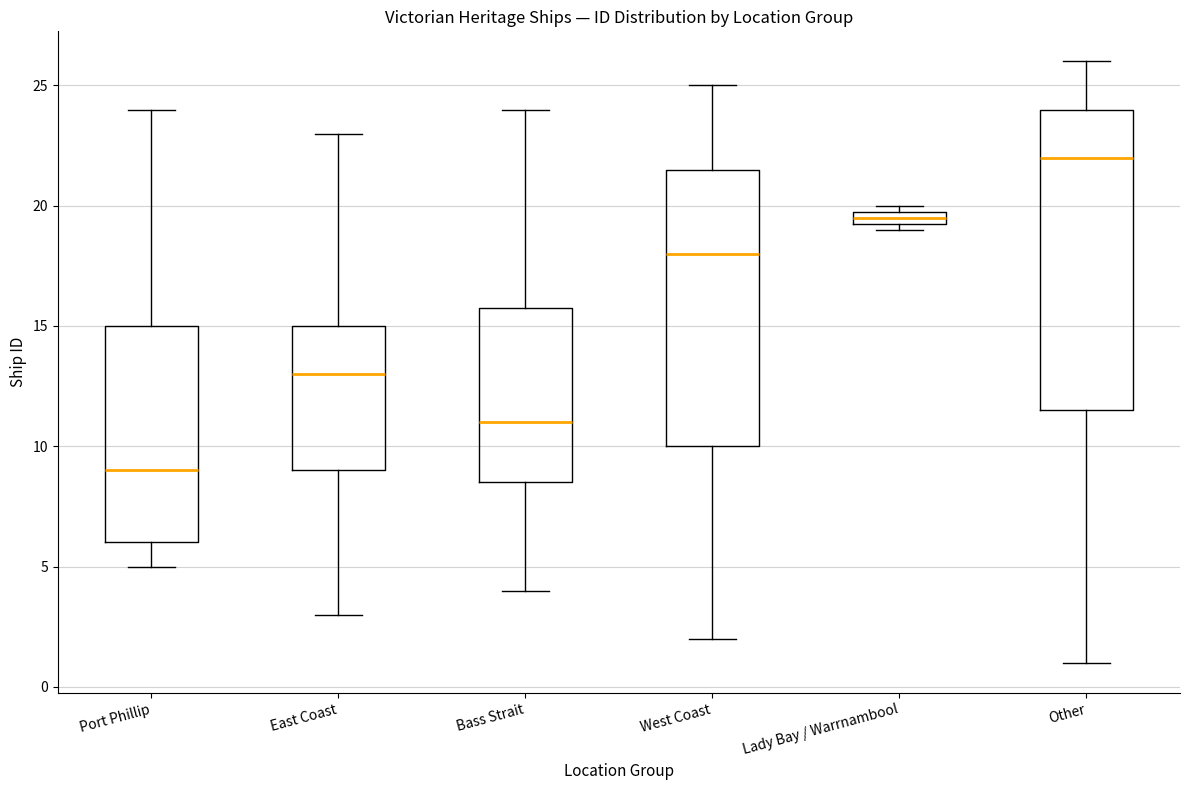

Comparing the boxes themselves (not the whiskers), which one is the tallest?

Other